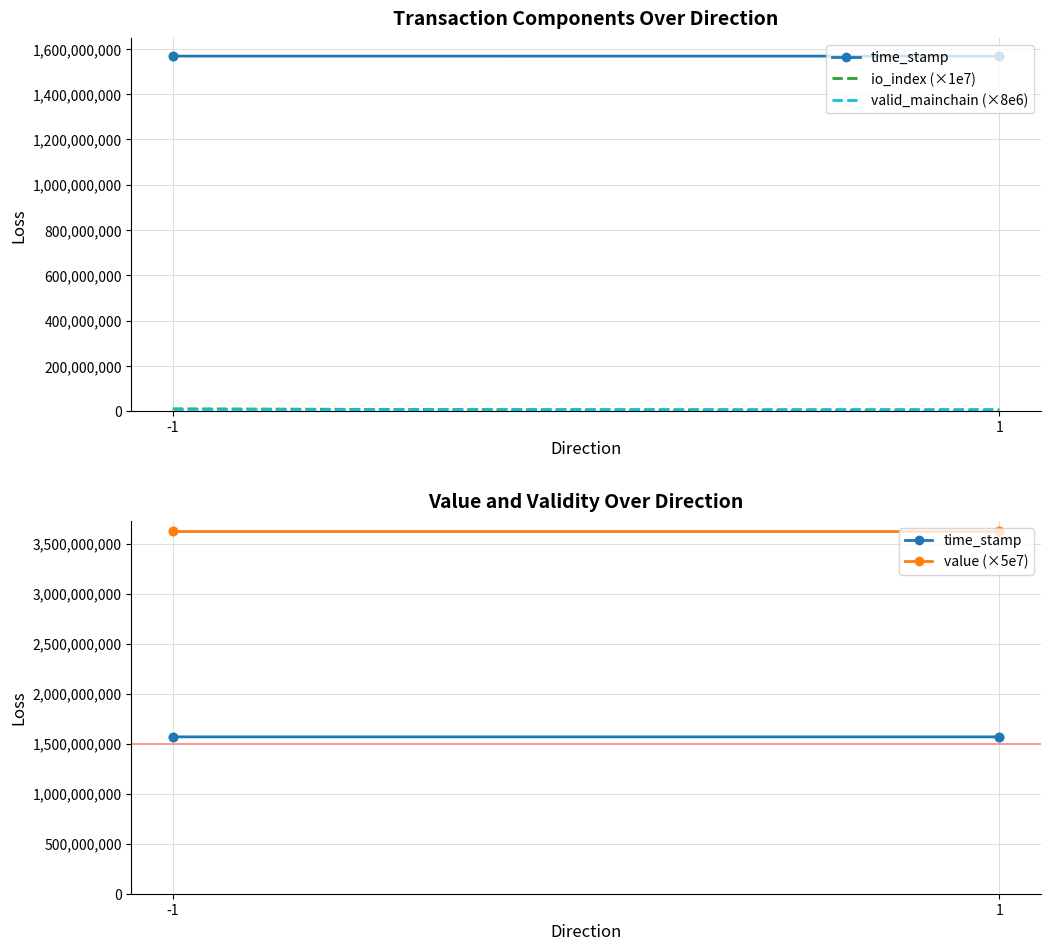

Rank the series at -1 from highest to lowest value.

value (×5e7), time_stamp, io_index (×1e7), valid_mainchain (×8e6)